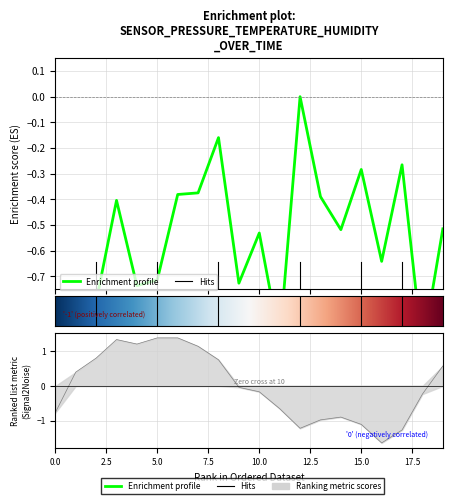

How many values in the pressure series are below 0?

19